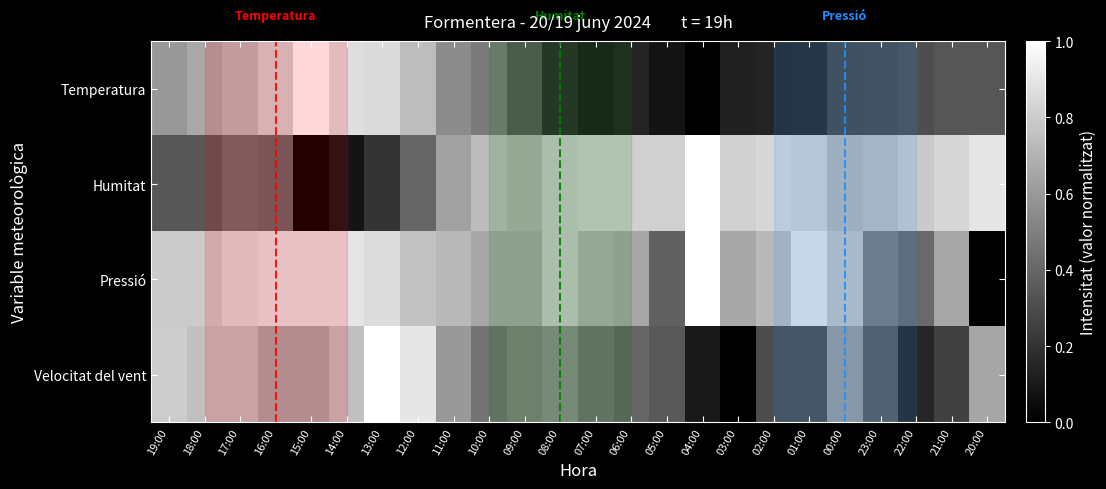

Rank the series at 06:00 from lowest to highest value.

Temperatura, Velocitat del vent, Pressió, Humitat